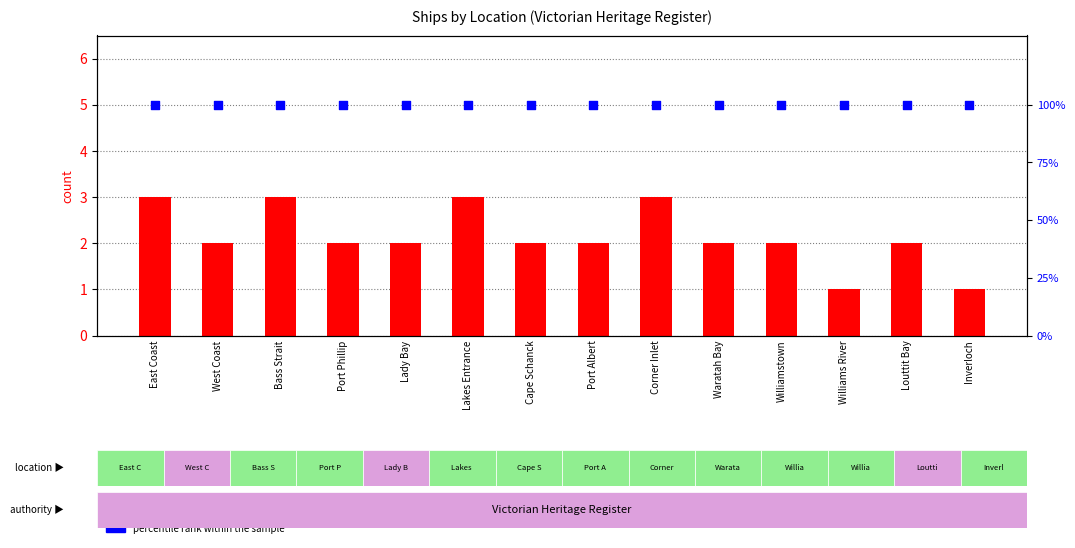

At how many categories does at least one series exceed 32?

14